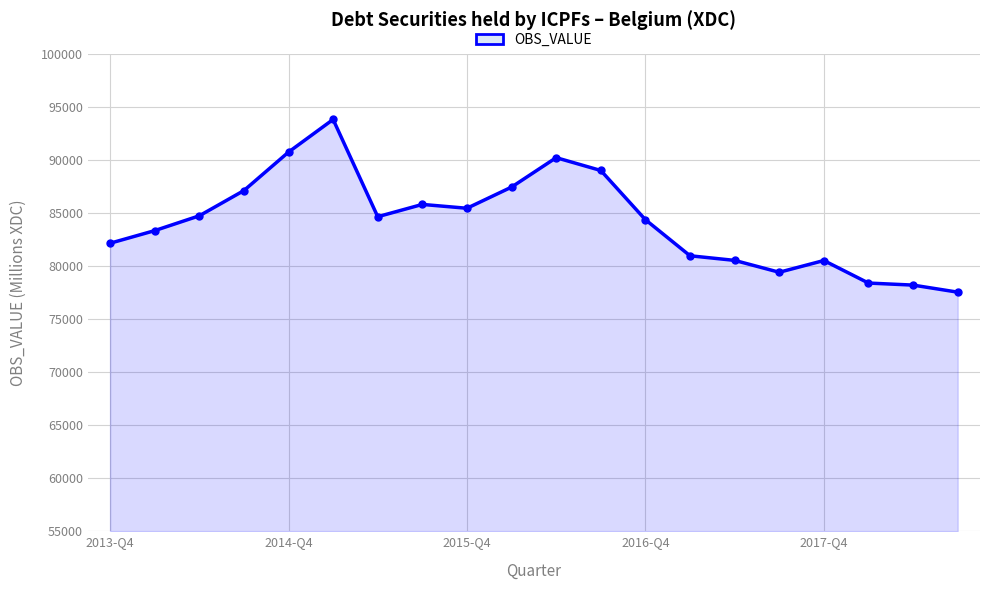

What is the value of the 20th point from the left?

77531.6